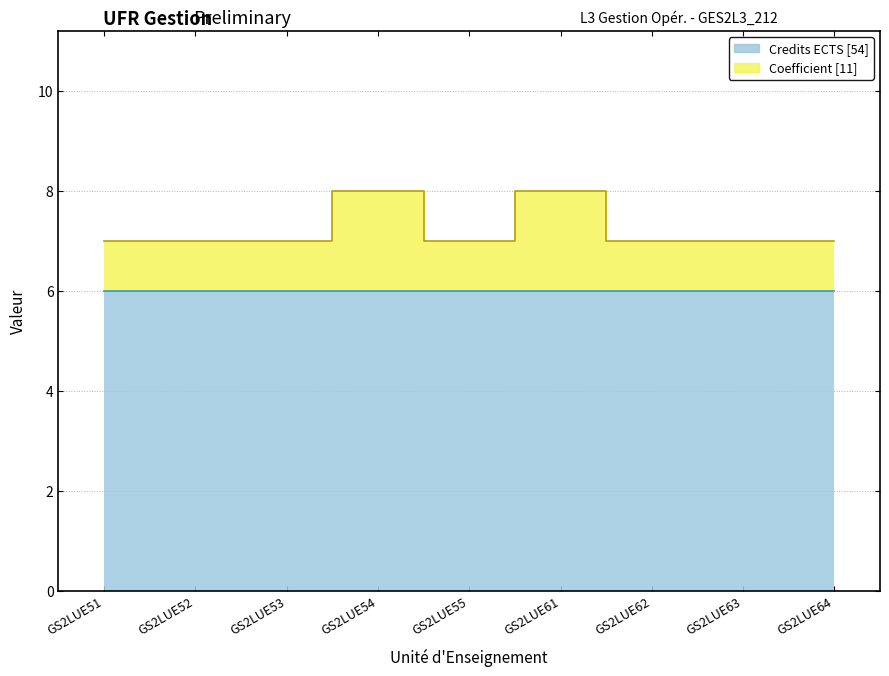

Which category has the highest value across all series?

GS2LUE54